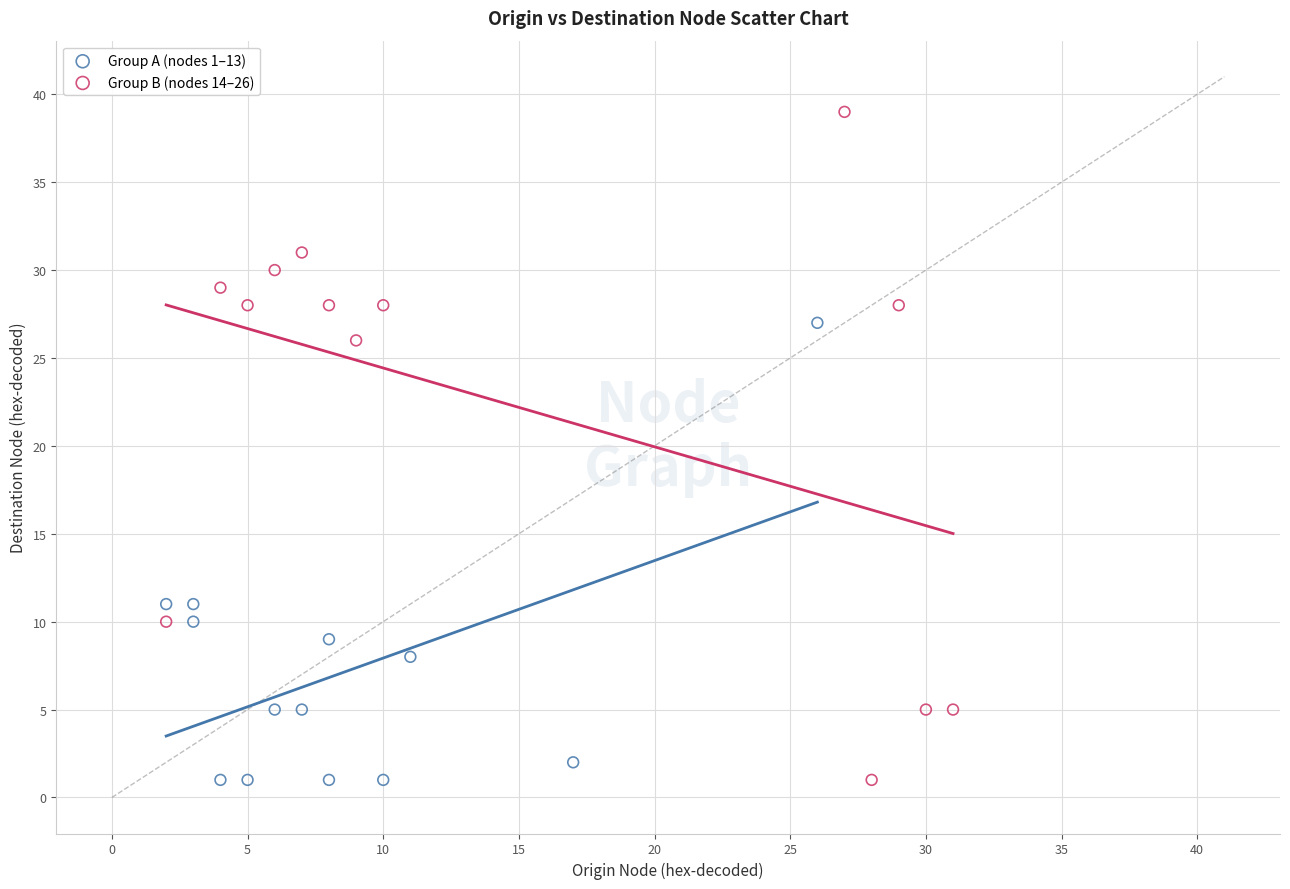

Which series has the widest spread of Y values?

Group B (nodes 14–26)